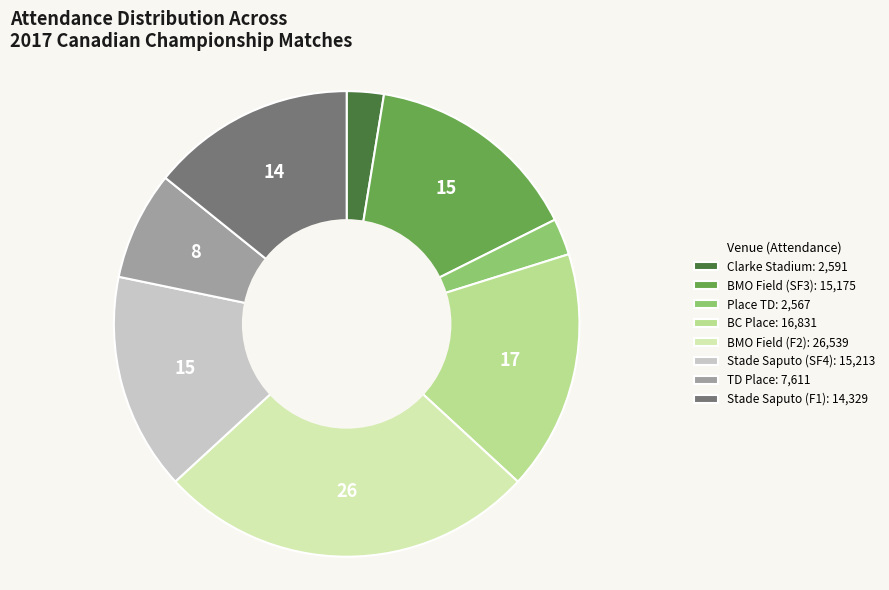

Is there any slice that represents more than half of the pie?

No